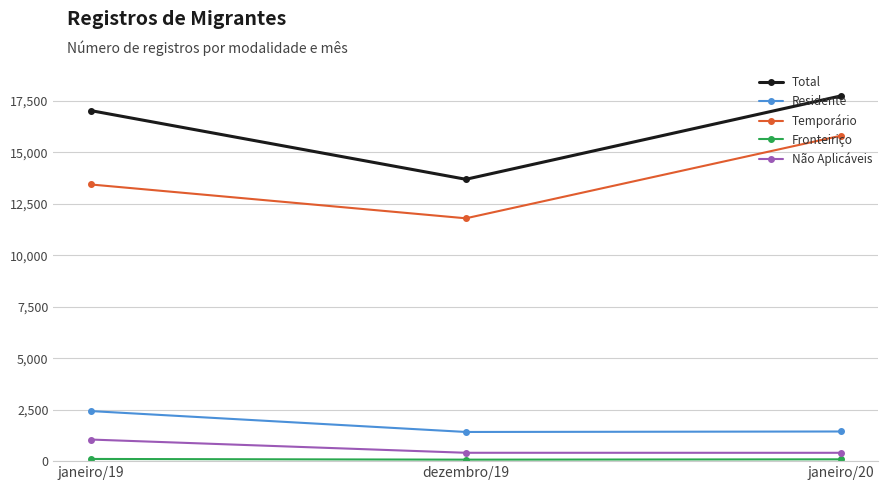

Where is Residente nearest to the value 1924?

janeiro/20